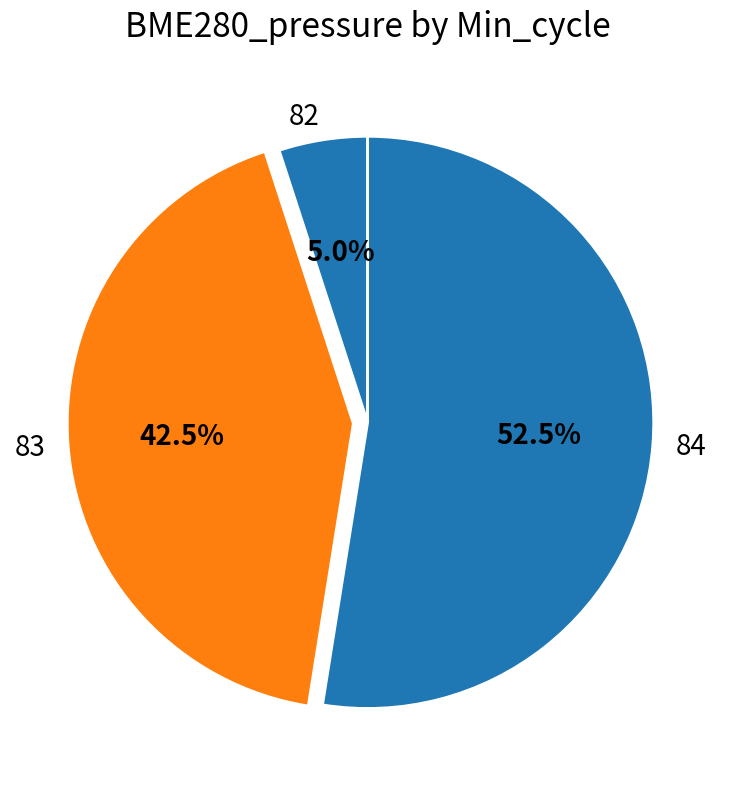

Rank the categories by value from highest to lowest.

84, 83, 82